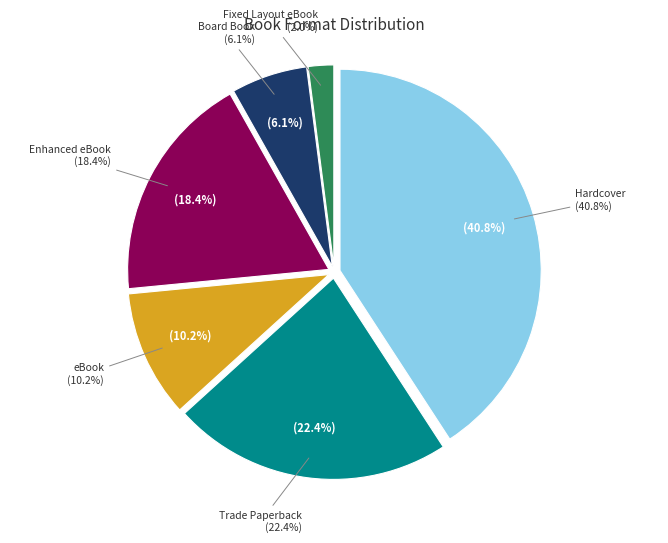

What is the largest slice in the pie chart?

Hardcover